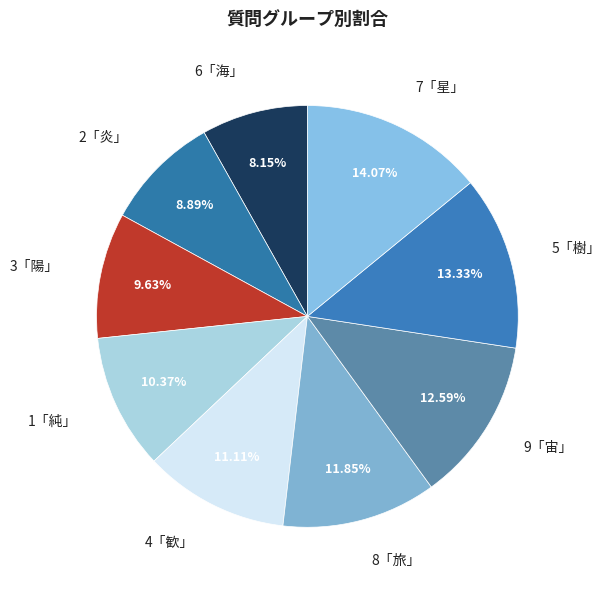

Approximately how many times larger is the value at 3「陽」 compared to 8「旅」?

0.8